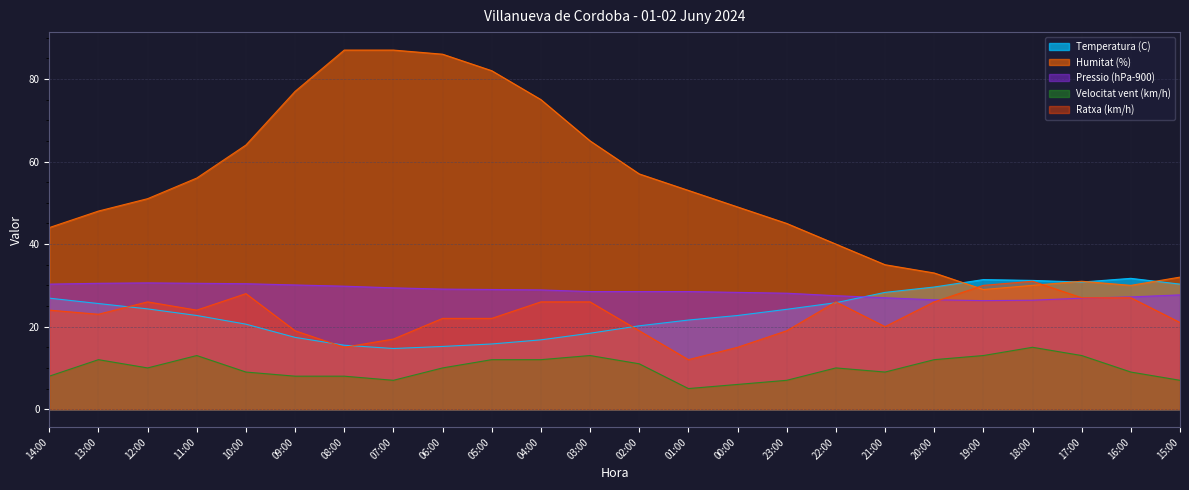

Where is the first local maximum for Velocitat vent (km/h)?

13:00